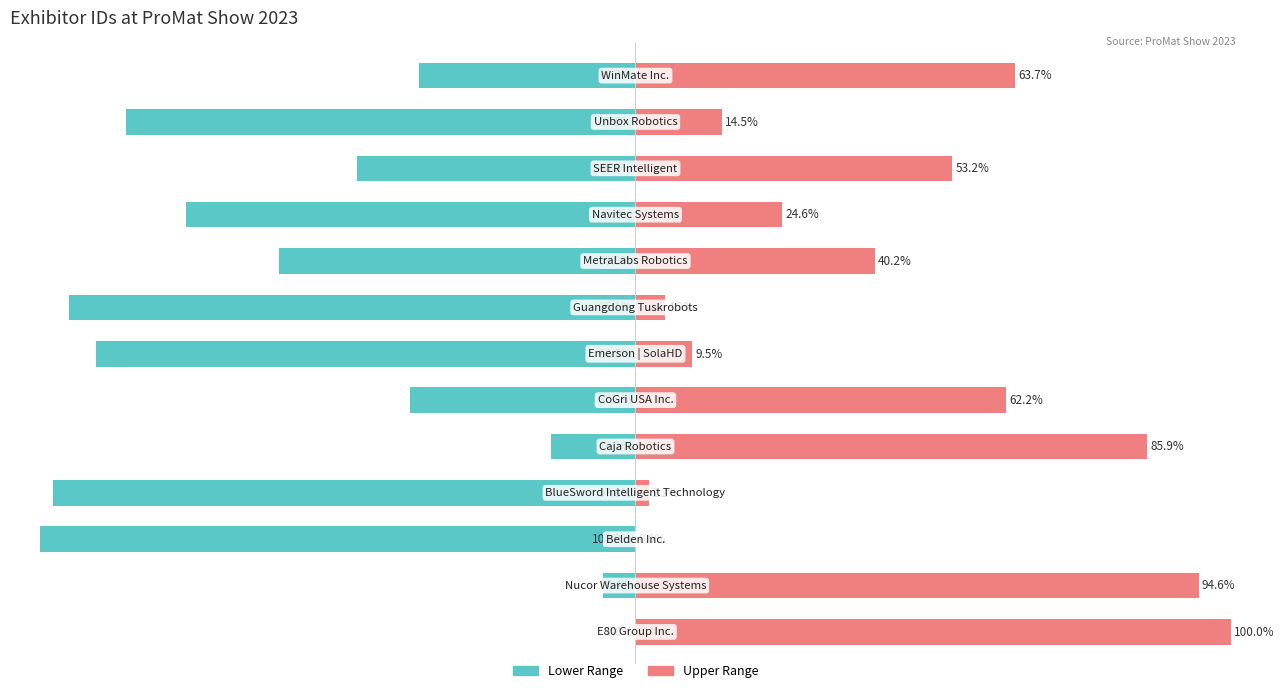

How many categories are shown in the chart?

13